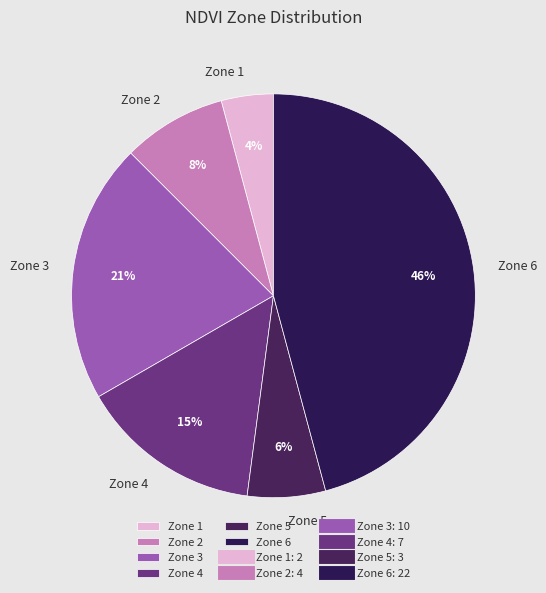

Is there any slice that represents more than half of the pie?

No